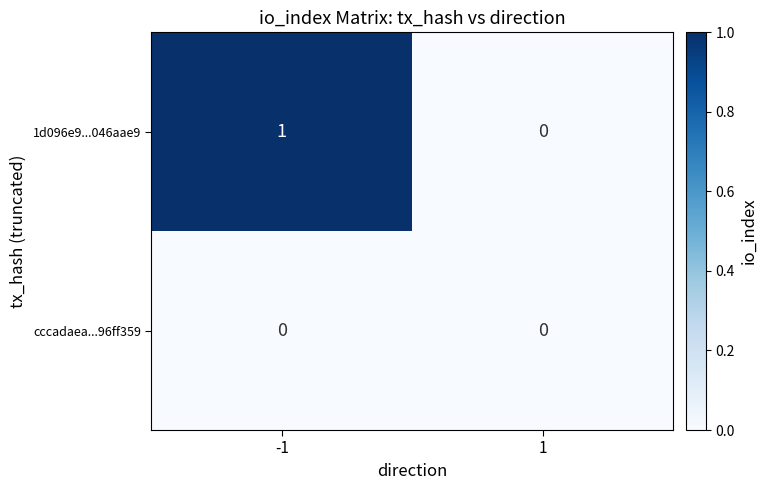

How many data points does each series have?

2